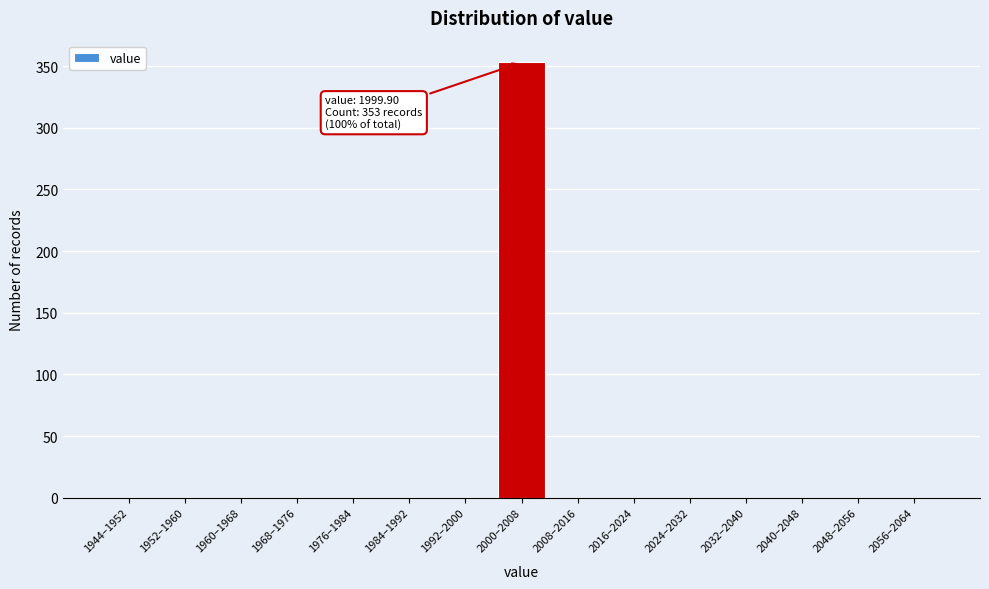

Reading right to left, transcribe all the data shown in this chart.

2056–2064=0	2048–2056=0	2040–2048=0	2032–2040=0	2024–2032=0	2016–2024=0	2008–2016=0	2000–2008=353	1992–2000=0	1984–1992=0	1976–1984=0	1968–1976=0	1960–1968=0	1952–1960=0	1944–1952=0